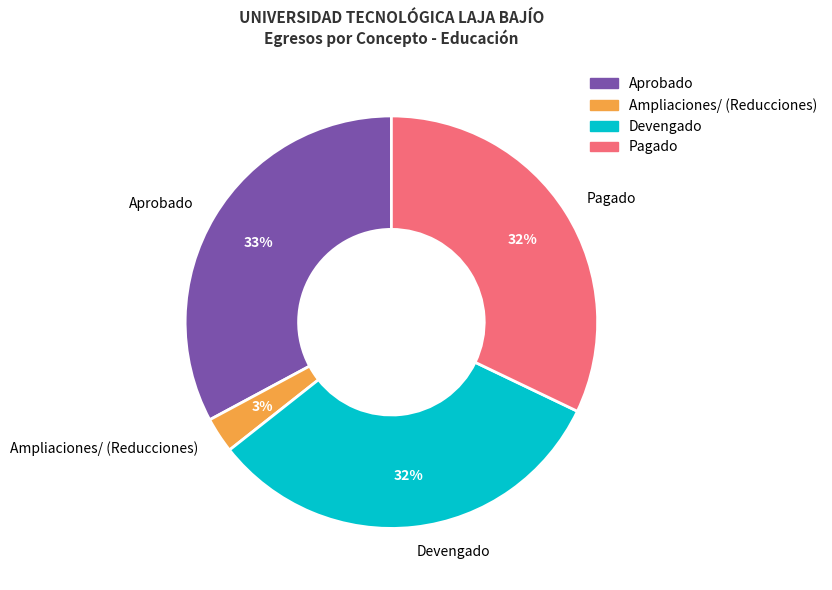

Combined, do Devengado and Ampliaciones/ (Reducciones) account for over 50%?

No